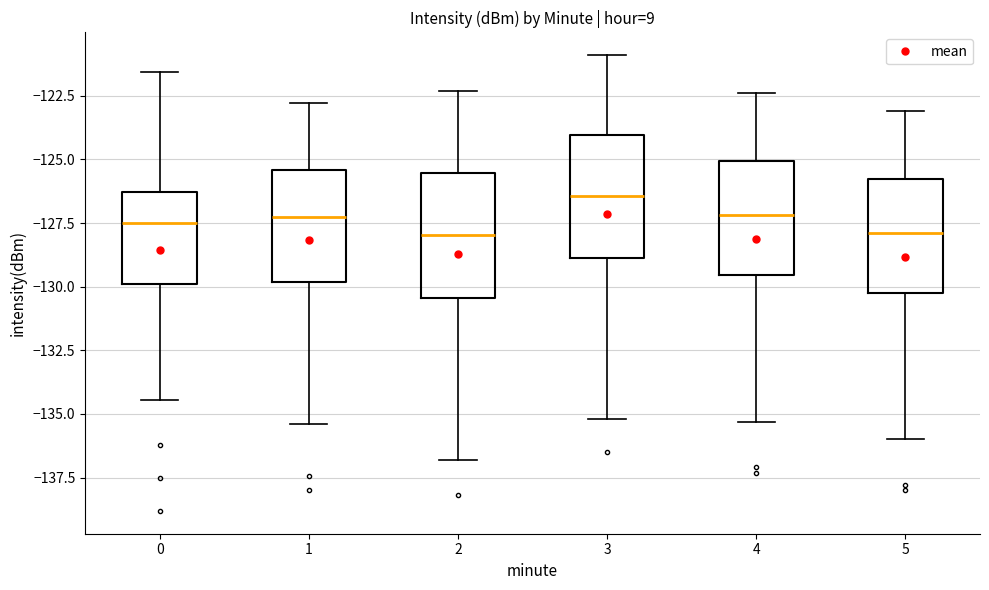

Reading left to right, read every box against the y-axis: the position of its median line, the range the box covers, and the ends of its whiskers. The values are not printed on the chart, so give them approximately, as read against the axis.

0: median -127.5, box -130.0 to -126.5, whiskers -134.5 to -121.5
1: median -127.0, box -130.0 to -125.5, whiskers -135.5 to -123.0
2: median -128.0, box -130.5 to -125.5, whiskers -137.0 to -122.5
3: median -126.5, box -129.0 to -124.0, whiskers -135.0 to -121.0
4: median -127.0, box -129.5 to -125.0, whiskers -135.5 to -122.5
5: median -128.0, box -130.0 to -126.0, whiskers -136.0 to -123.0